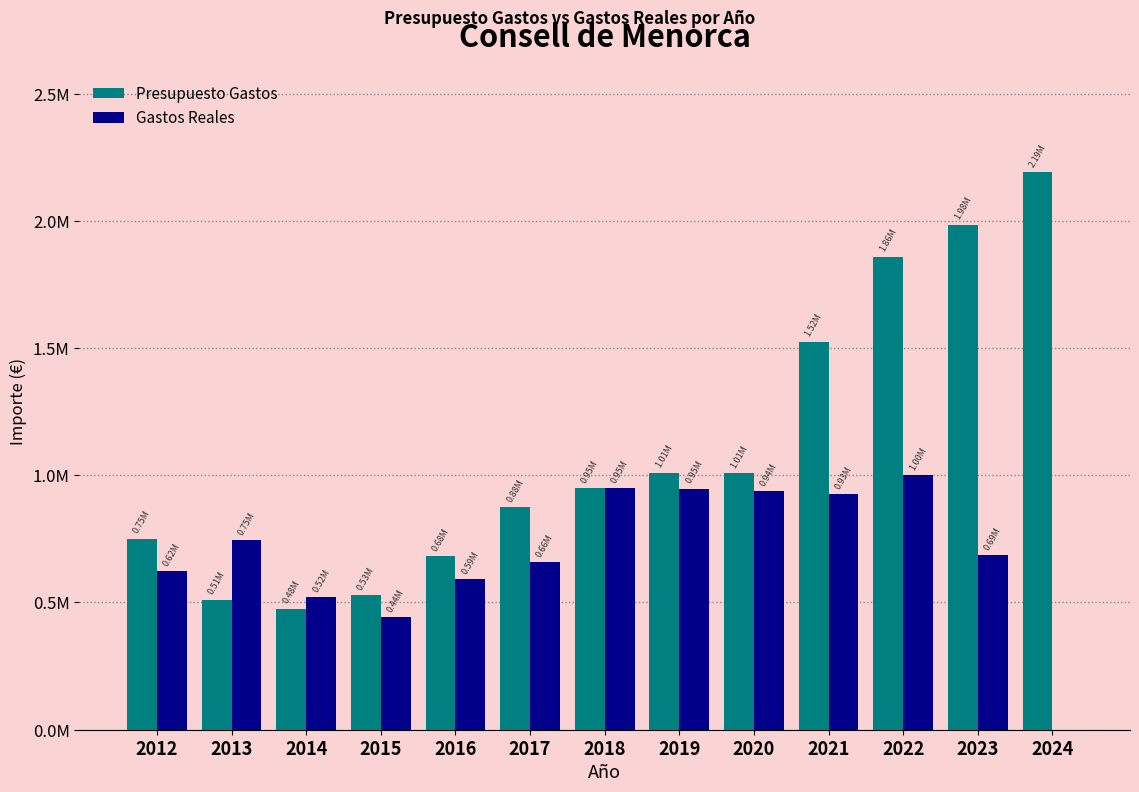

Which series has the largest range (max minus min)?

Presupuesto Gastos